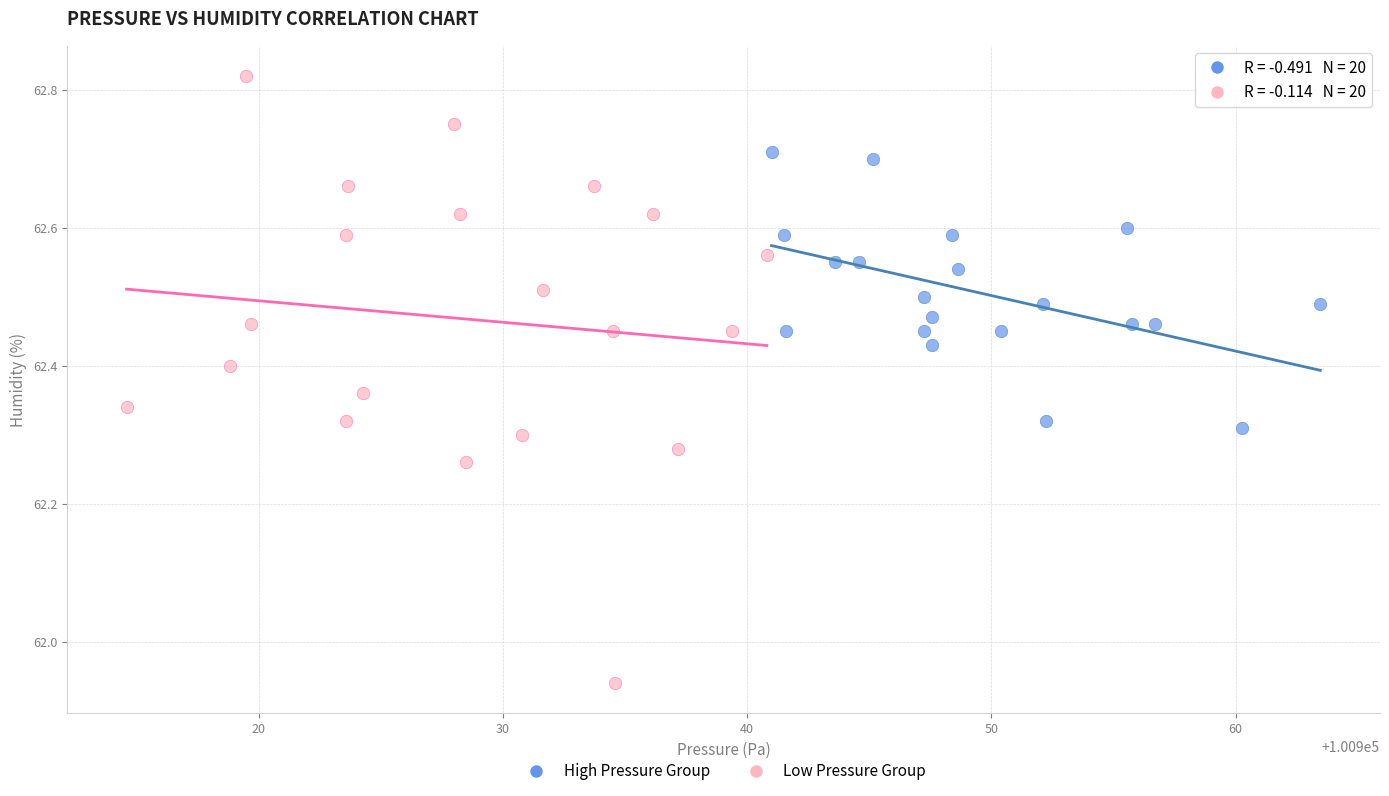

Which series reaches the maximum Y coordinate?

Low Pressure Group